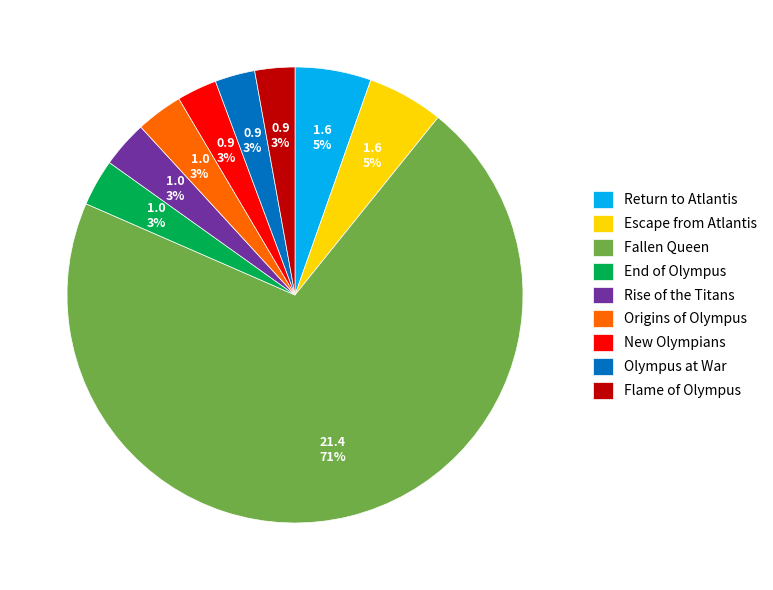

Which has a higher value, Origins of Olympus or Fallen Queen?

Fallen Queen